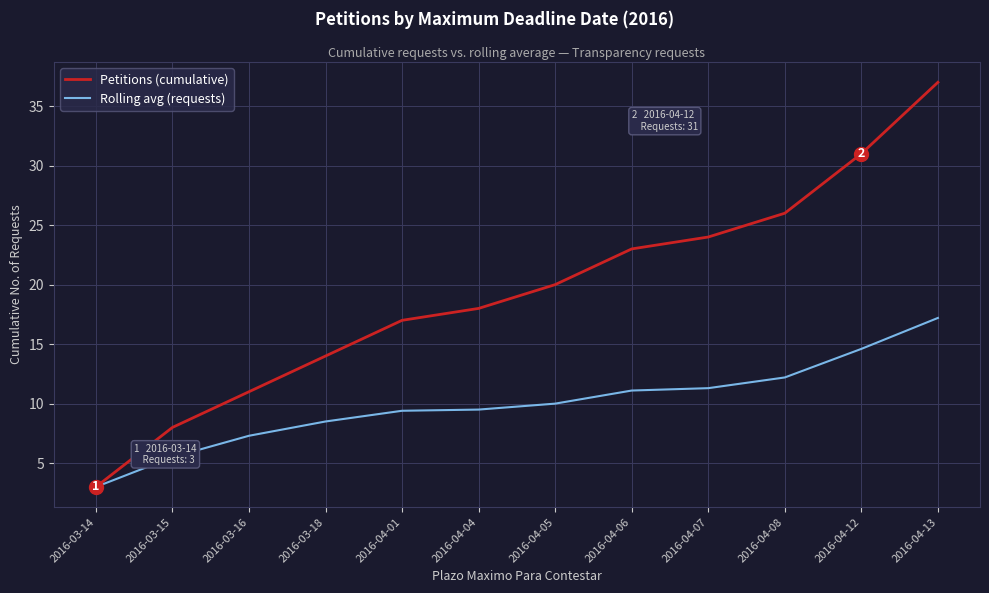

What is the total value across all series at 2016-04-08?

38.2